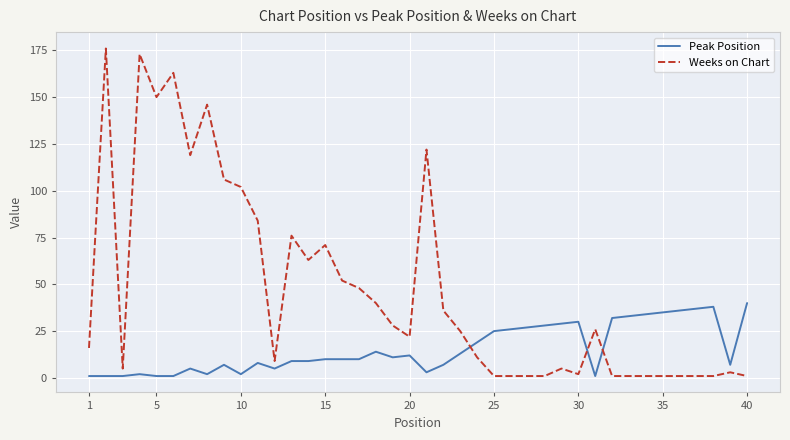

What is the maximum value shown in the chart?

176